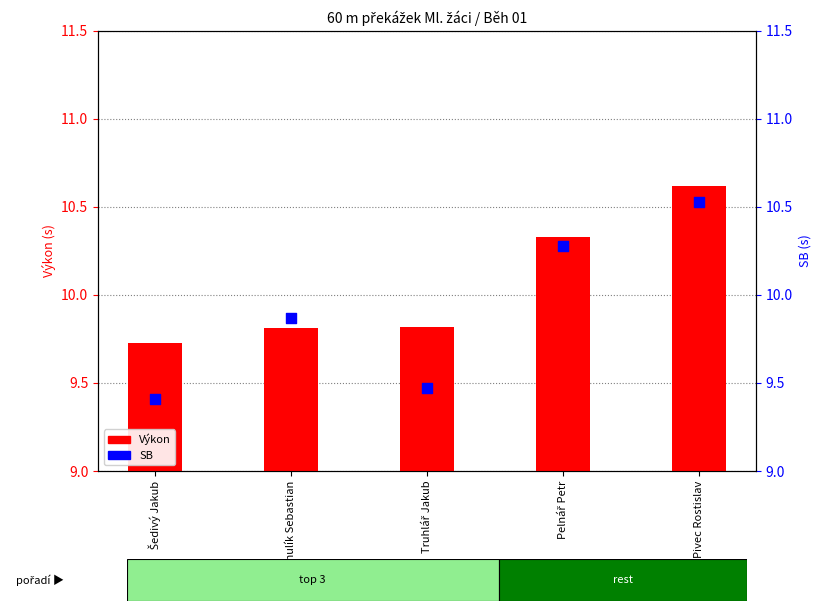

At how many categories does at least one series exceed 9?

5